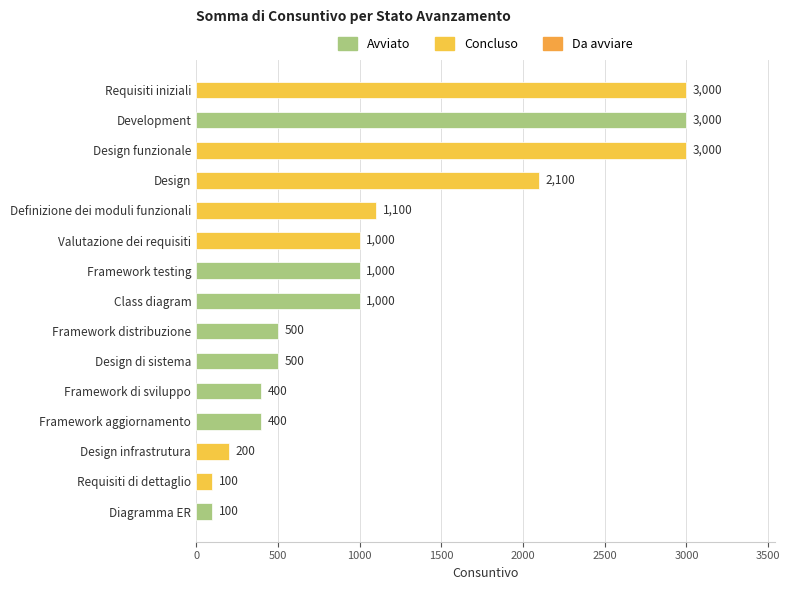

What is the label of the 8th bar from the bottom?

Class diagram